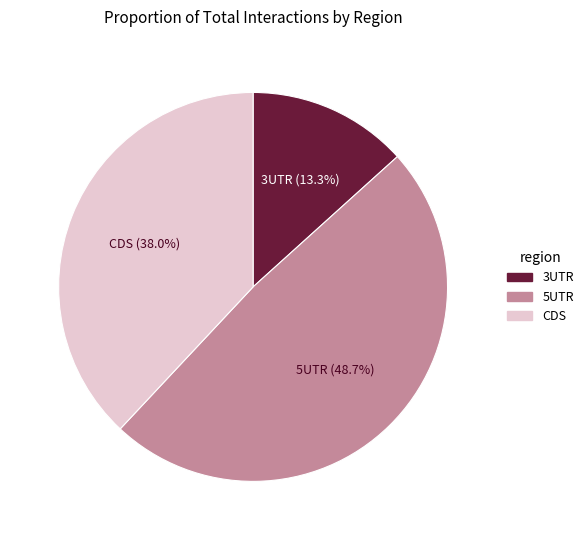

Count the number of slices in the pie.

3